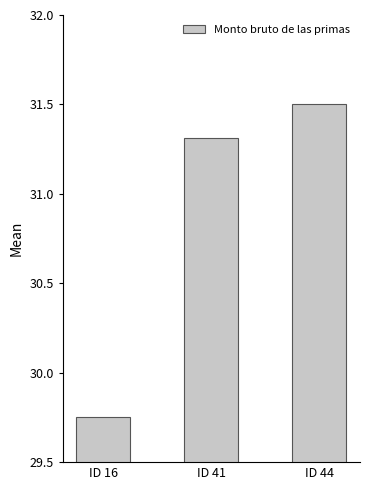

How many data points are above 31?

2